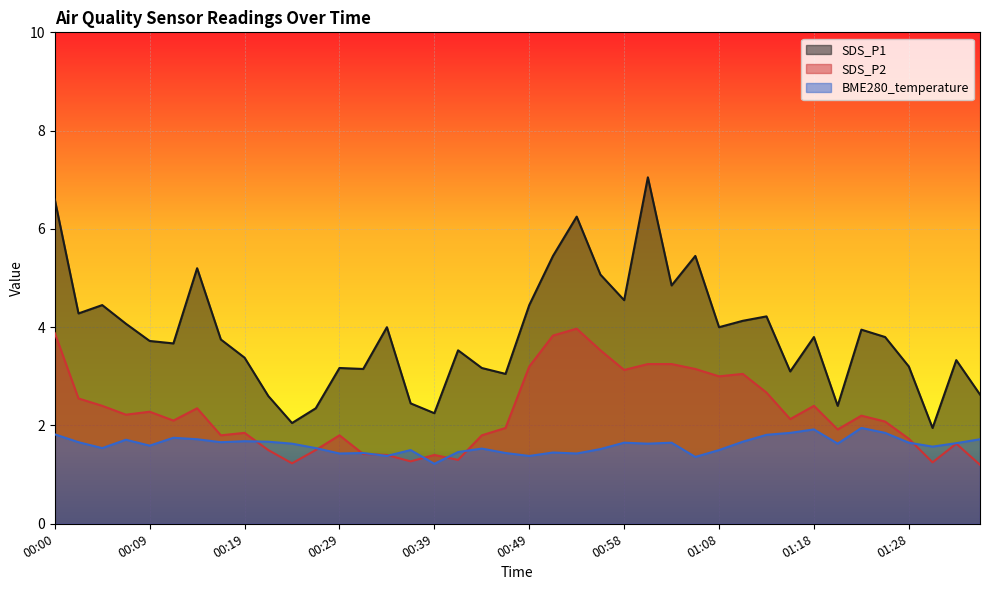

Reading left to right, what are all the values shown in this chart?

SDS_P1: 6.6	4.3	4.5	4.1	3.7	3.7	5.2	3.8	3.4	2.6	2.0	2.4	3.2	3.1	4.0	2.5	2.2	3.5	3.2	3.0	4.5	5.5	6.2	5.1	4.5	7.0	4.8	5.5	4.0	4.1	4.2	3.1	3.8	2.4	4.0	3.8	3.2	1.9	3.3	2.6
SDS_P2: 3.9	2.5	2.4	2.2	2.3	2.1	2.4	1.8	1.9	1.5	1.2	1.5	1.8	1.4	1.4	1.3	1.4	1.3	1.8	1.9	3.2	3.8	4.0	3.5	3.1	3.2	3.2	3.1	3.0	3.0	2.7	2.1	2.4	1.9	2.2	2.1	1.7	1.2	1.6	1.2
BME280_temperature: 1.8	1.7	1.5	1.7	1.6	1.8	1.7	1.7	1.7	1.7	1.6	1.5	1.4	1.4	1.4	1.5	1.2	1.5	1.5	1.4	1.4	1.4	1.4	1.5	1.6	1.6	1.6	1.4	1.5	1.7	1.8	1.9	1.9	1.6	1.9	1.9	1.6	1.6	1.6	1.7